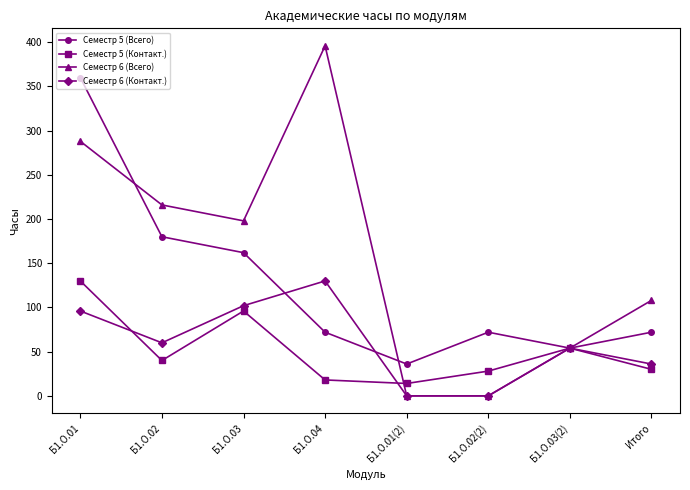

At which label does Семестр 5 (Всего) first exceed 72?

Б1.О.01